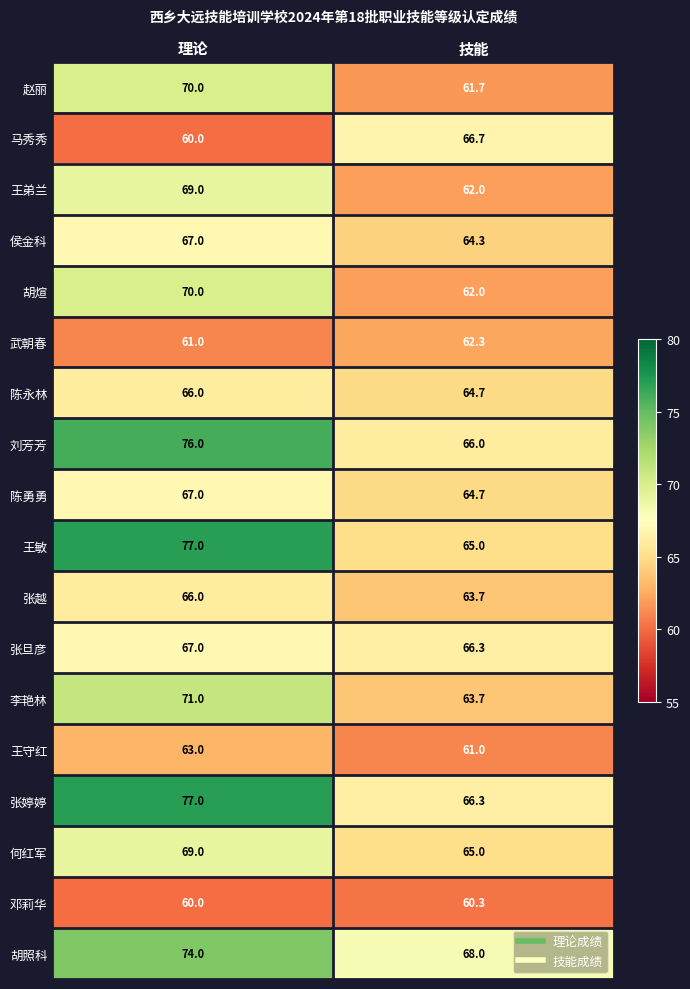

At which label does 马秀秀 first exceed 66?

技能